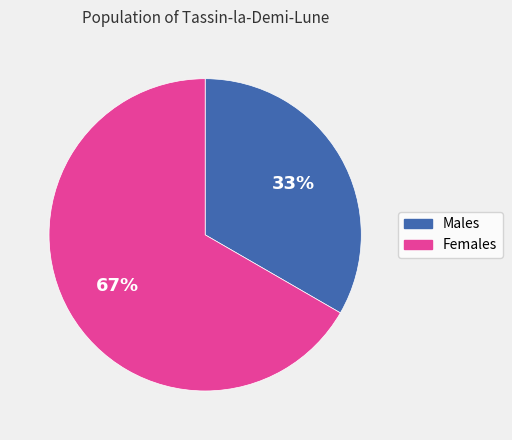

Is there any slice that represents more than half of the pie?

Yes